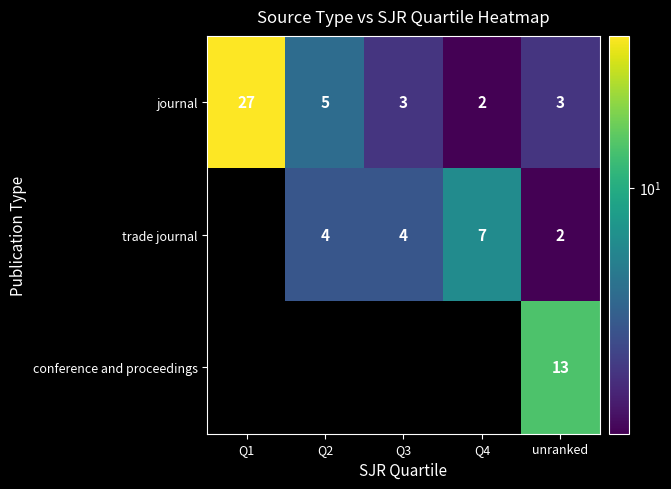

At unranked, list the series in order from largest to smallest.

conference and proceedings, journal, trade journal